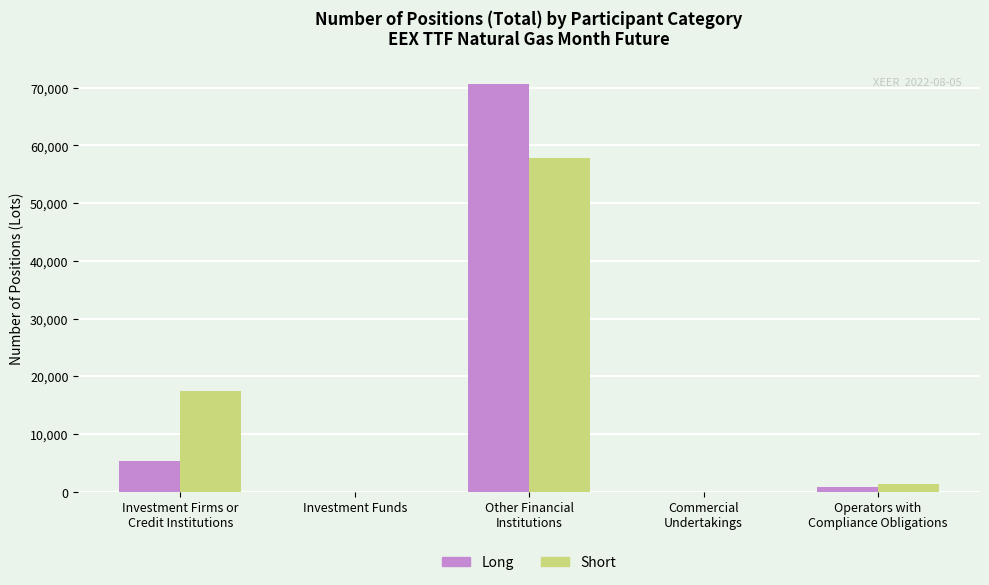

What is the greatest value displayed?

70606